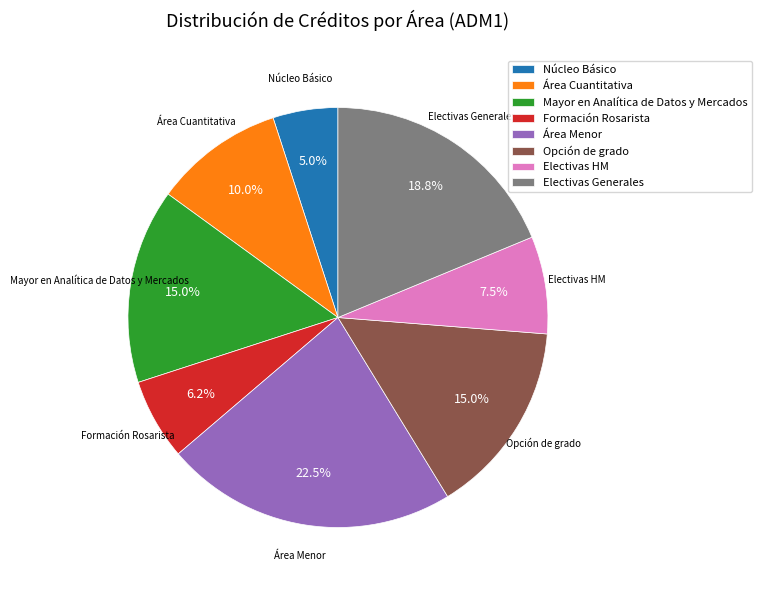

Does Formación Rosarista represent more than half of the total?

No